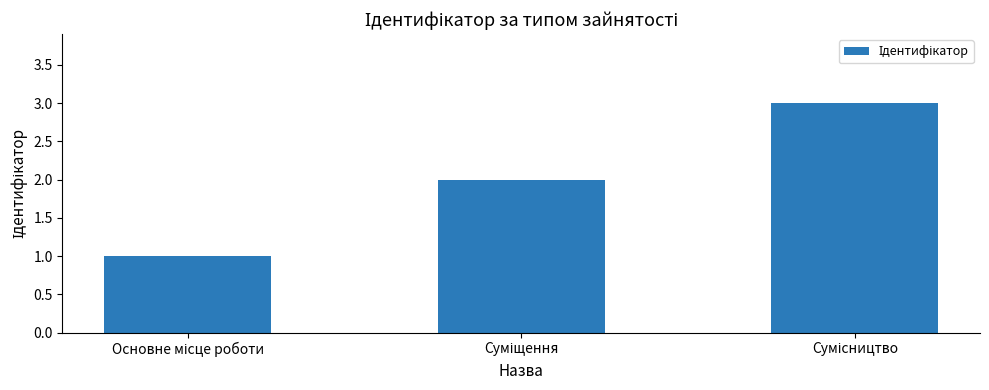

What is the maximum value shown in the chart?

3